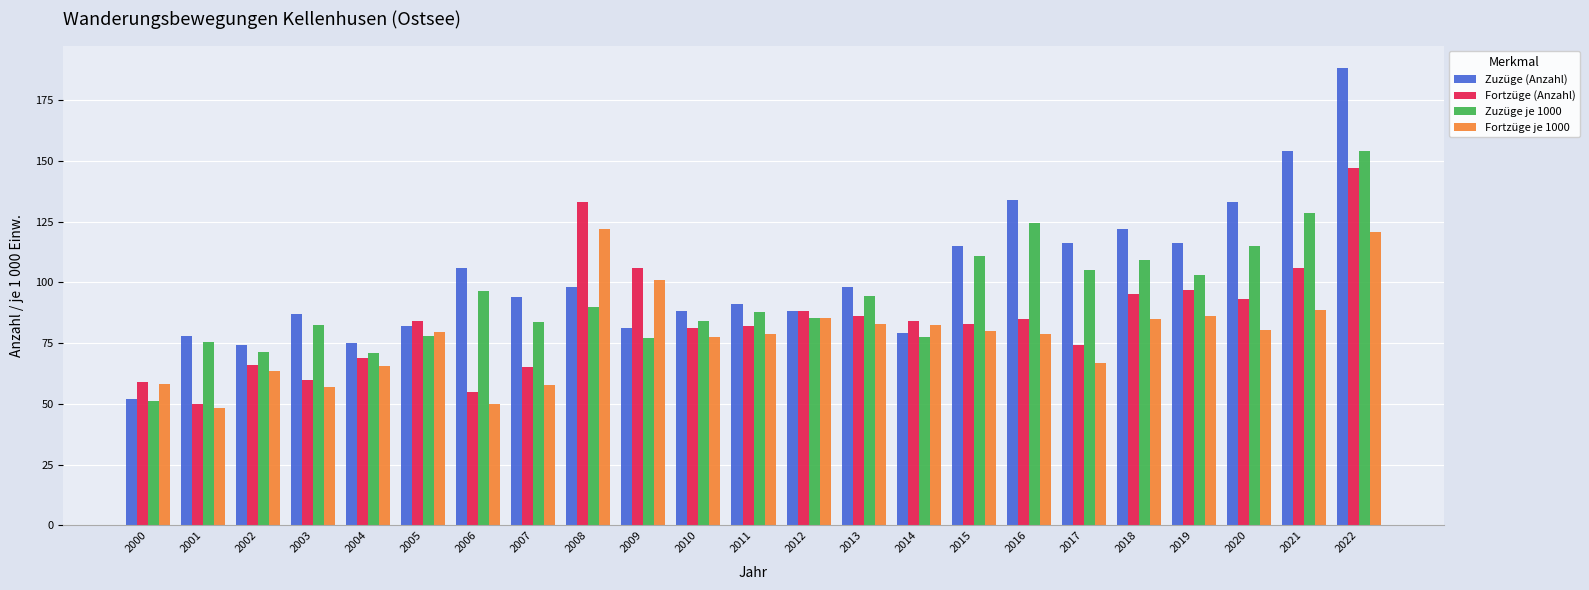

At which label is Zuzüge je 1000 closest to 102?

2019